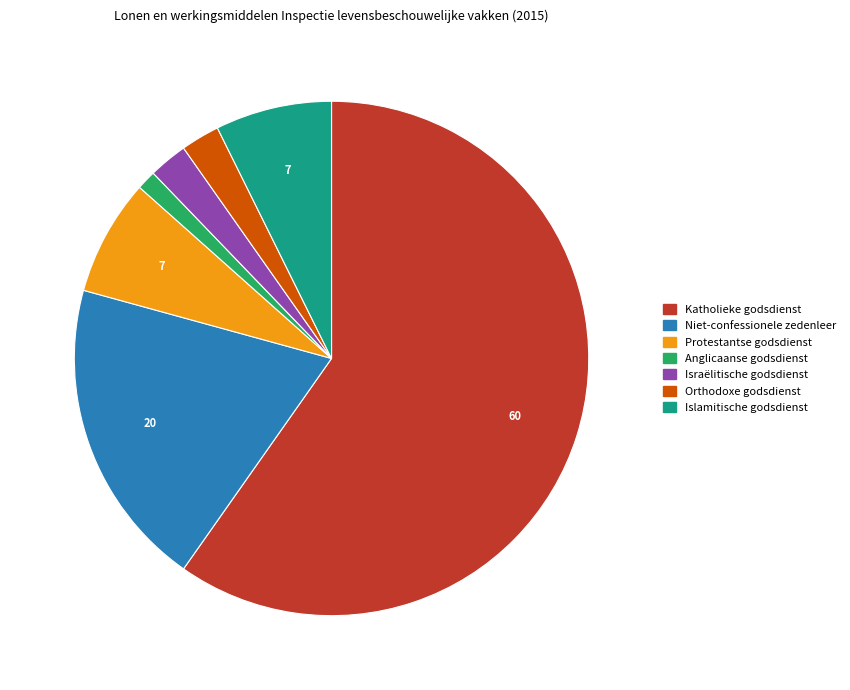

The Orthodoxe godsdienst slice represents 16% of the pie. True or false?

False